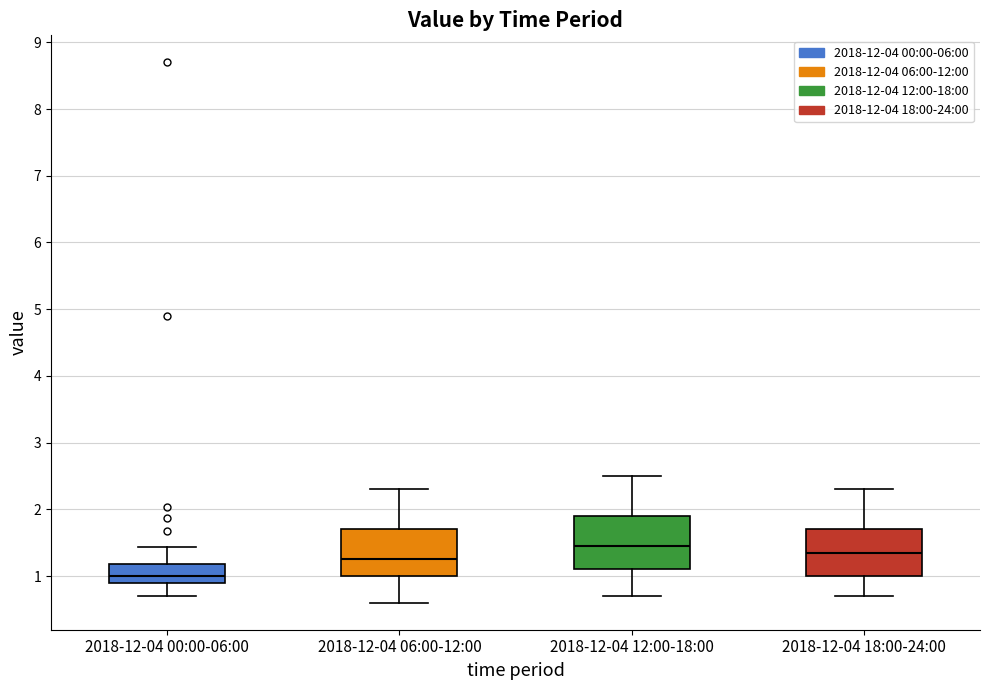

Where does the upper whisker of the box for 2018-12-04 06:00-12:00 end on the y-axis? The values are not printed on the chart, so give them approximately, as read against the axis.

2.3